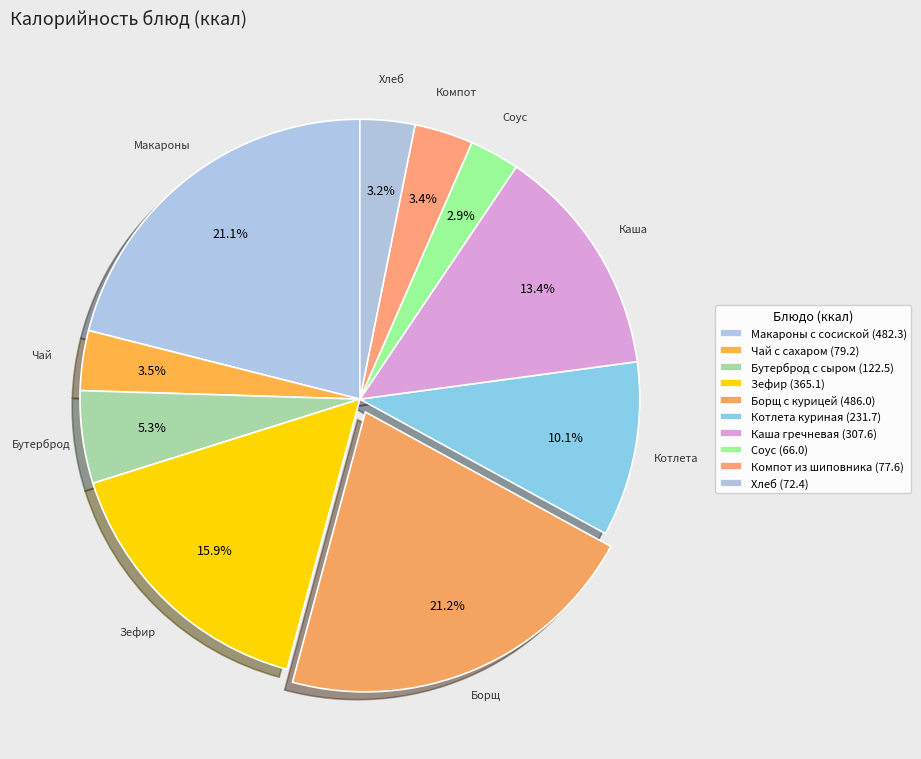

To the nearest percent, what is the average slice percentage?

10%